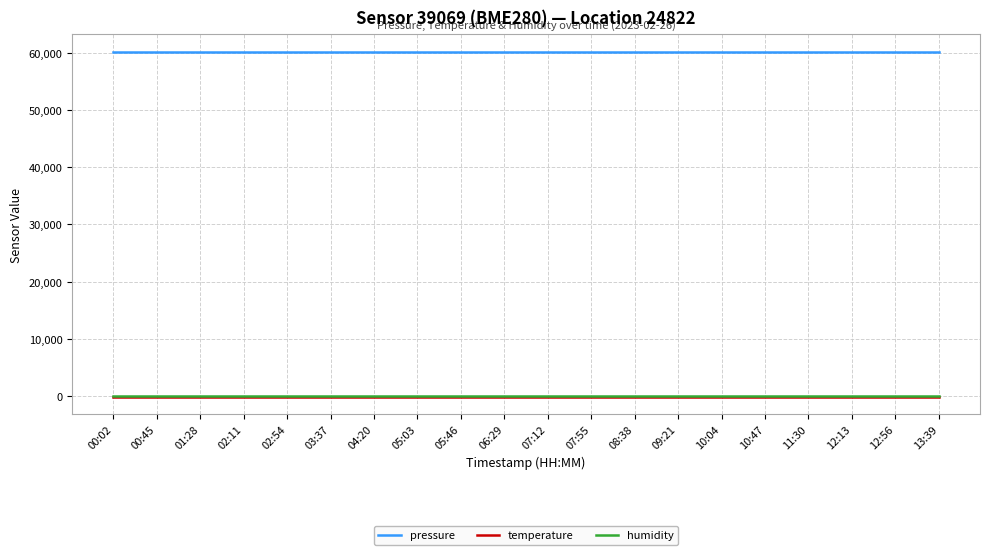

True or false: temperature and pressure cross at least once.

False